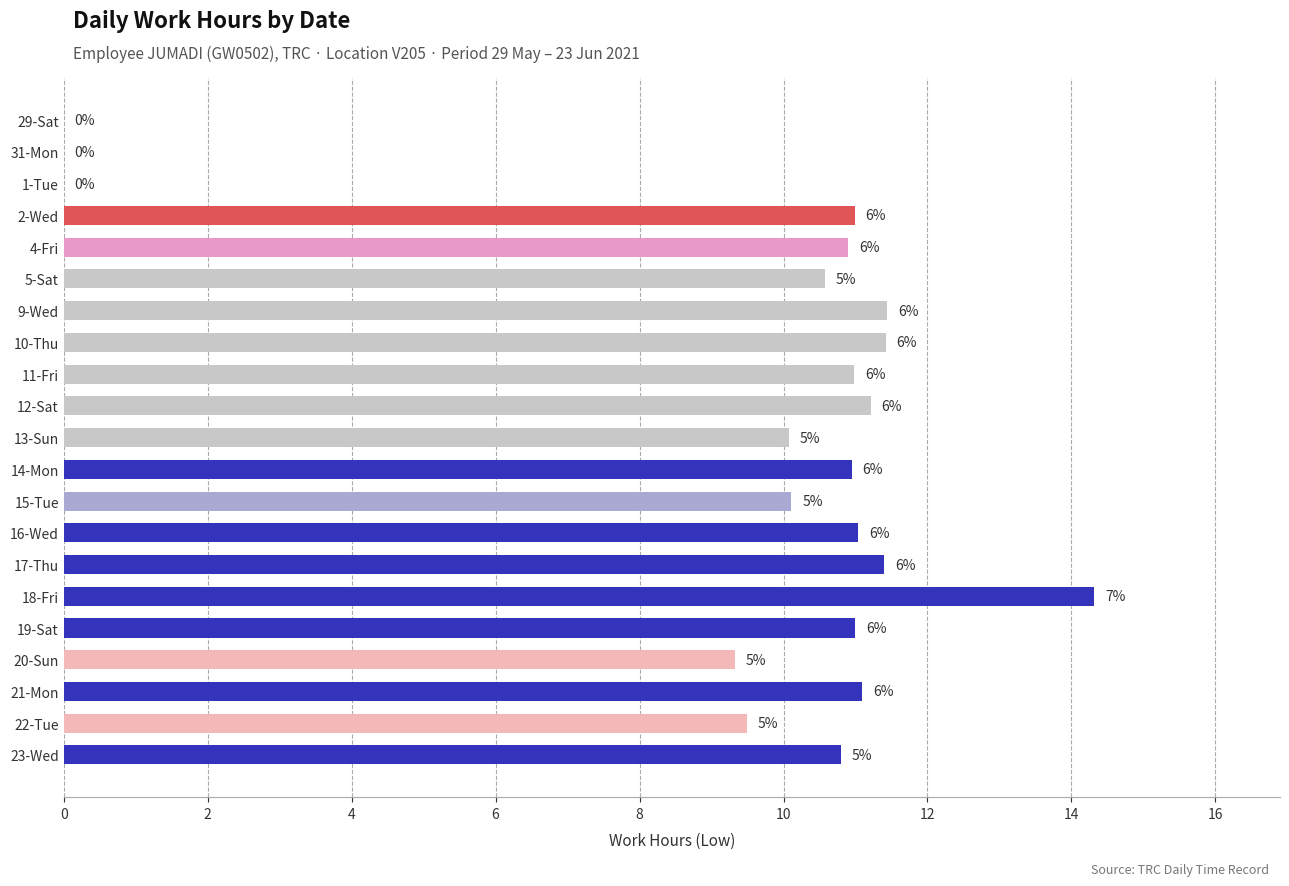

What is the average value?

9.4